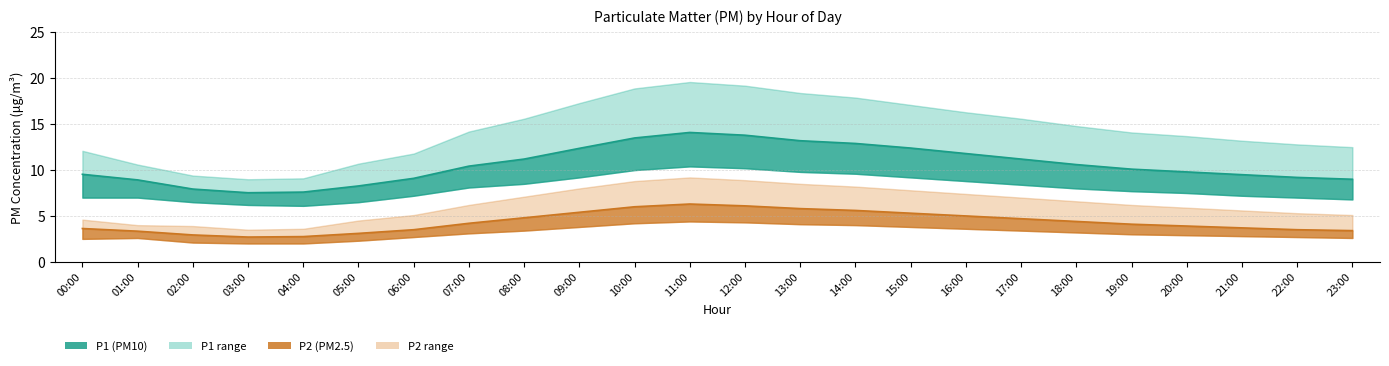

The value of P2_mean at 08:00 is 7.9. True or false?

False